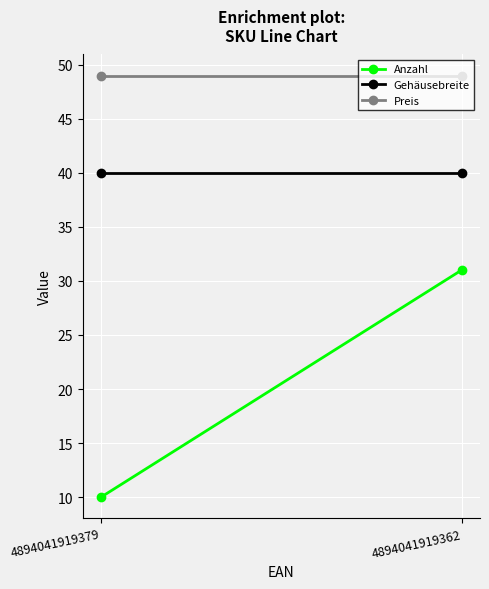

Reading left to right, transcribe all the data shown in this chart.

Anzahl: 4894041919379=10	4894041919362=31
Gehäusebreite: 4894041919379=40	4894041919362=40
Preis: 4894041919379=49	4894041919362=49